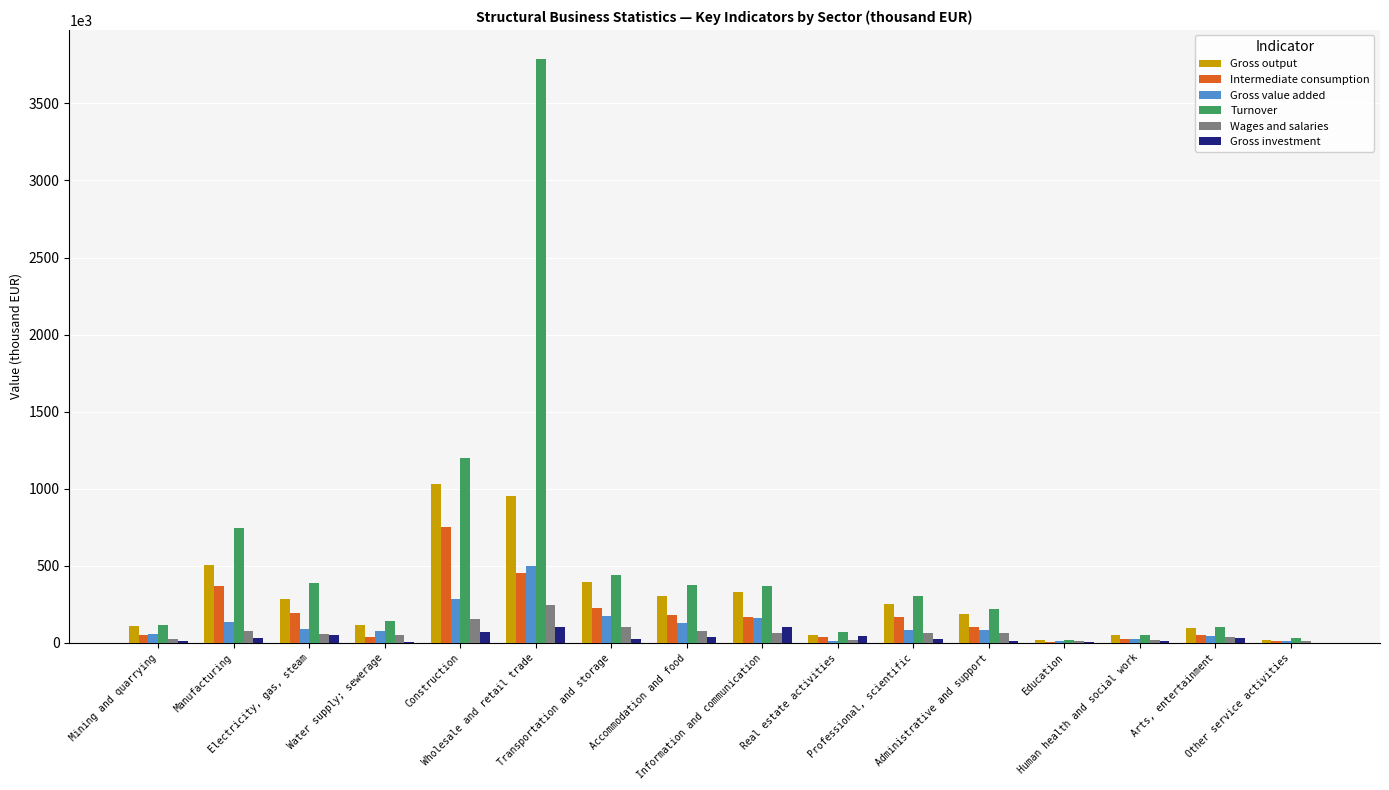

What is the average value of the Gross output series?

293412.9